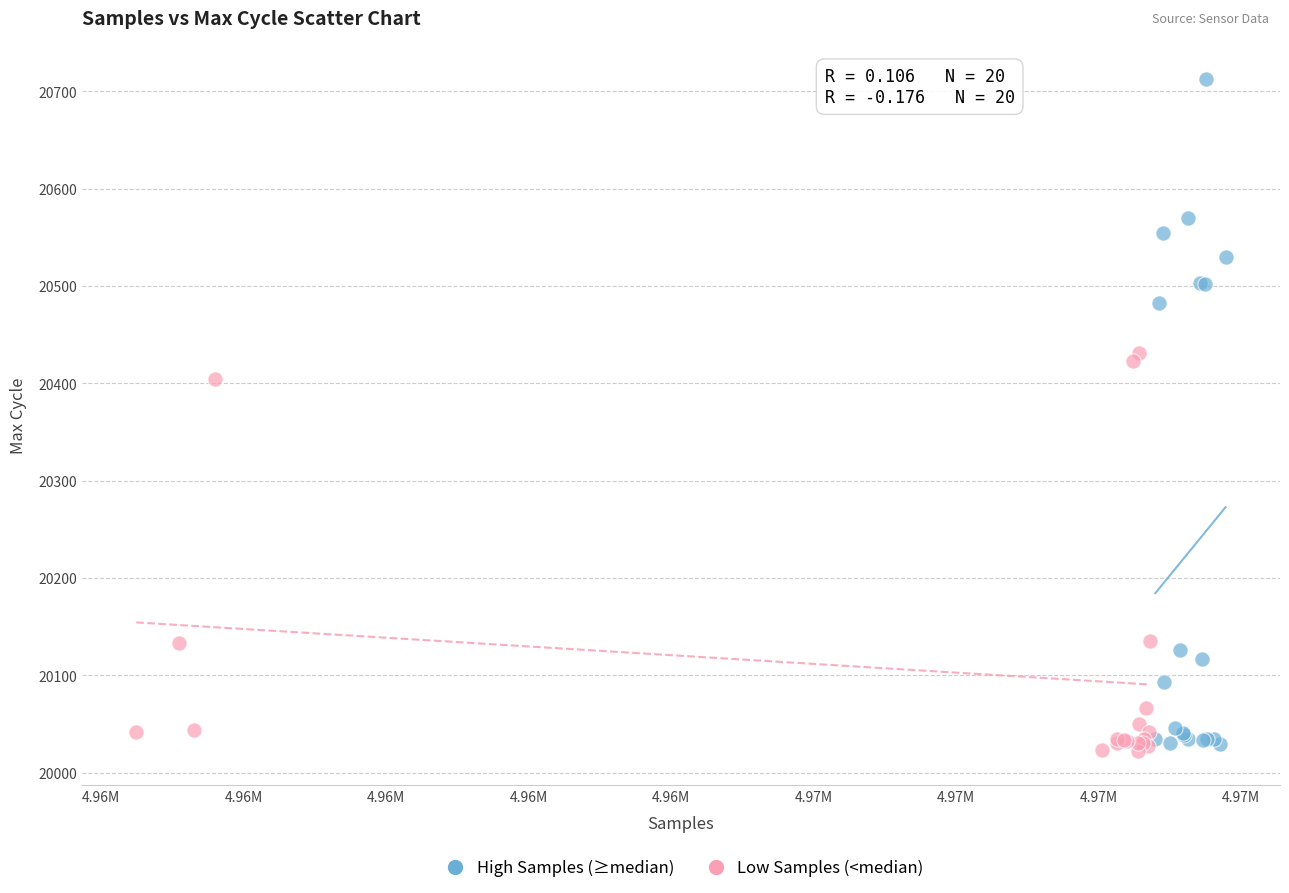

Which series contains the highest Y value?

High Samples (≥median)